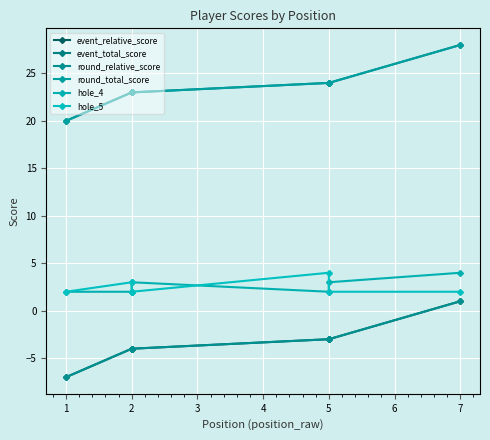

Count the number of data series in this chart.

6